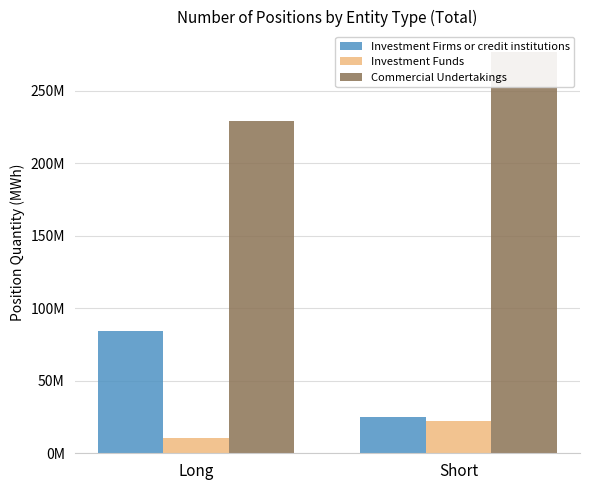

Is the value of Investment Firms or credit institutions at Short greater than the value of Investment Funds at Long?

Yes